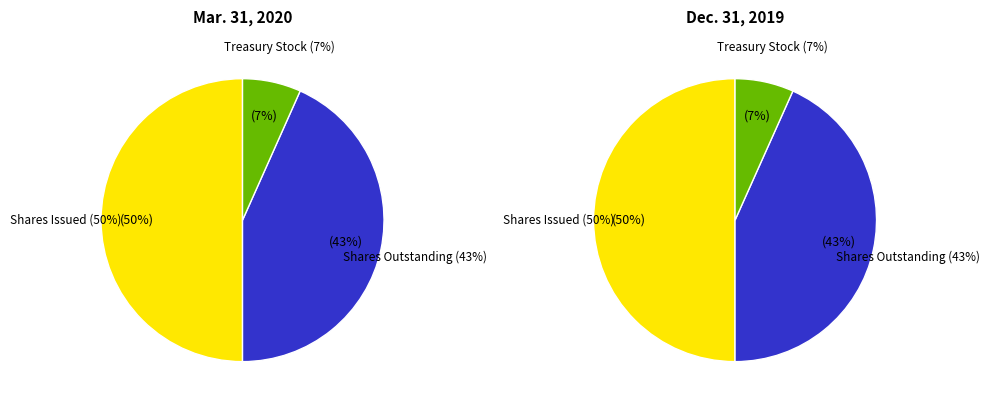

Between Treasury stock and Common stock, shares Issued, which is larger?

Common stock, shares Issued